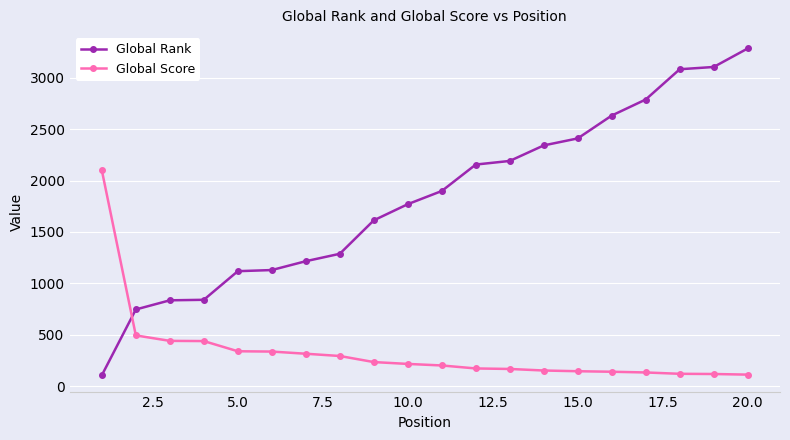

Which series has the largest range (max minus min)?

Global Rank